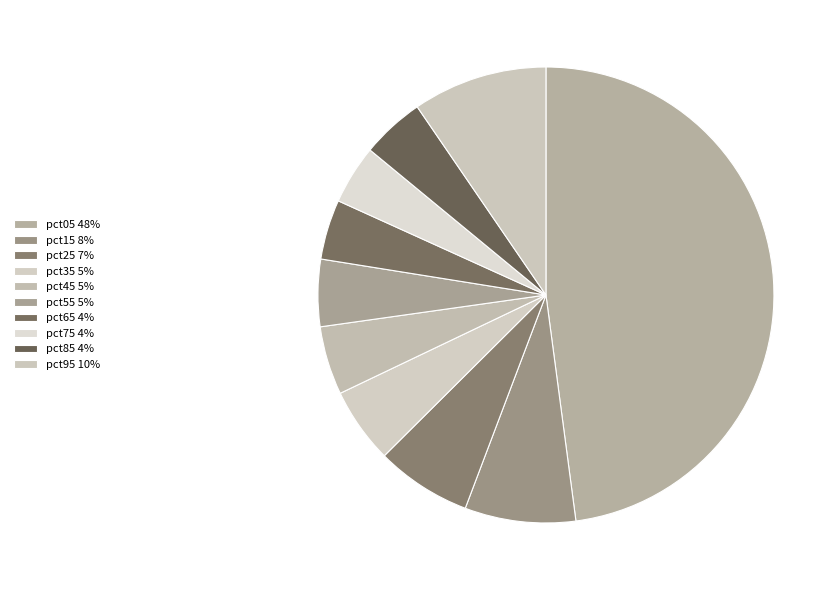

To the nearest percent, what is the difference between the largest and smallest slice percentages?

44%